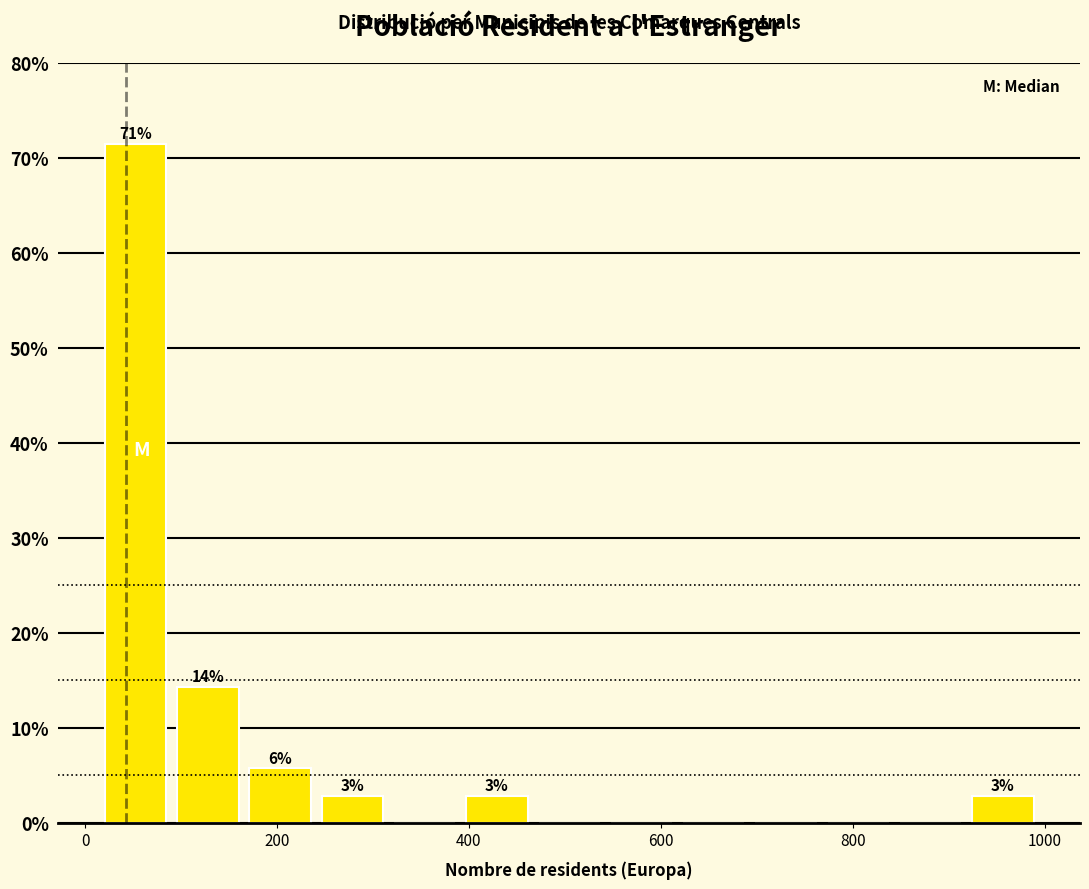

Read against the x-axis, roughly where is the centre of the tallest bar?

60